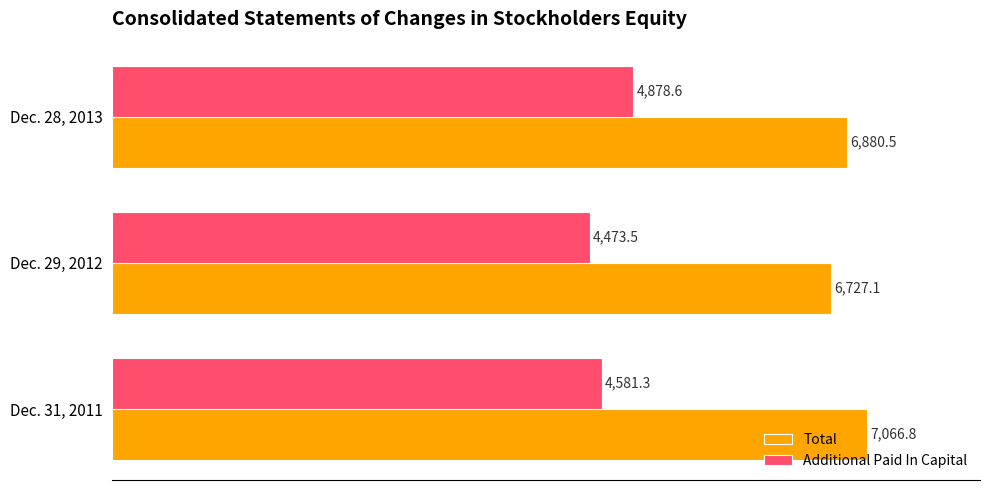

At which category is the sum across all series the highest?

Dec. 28, 2013